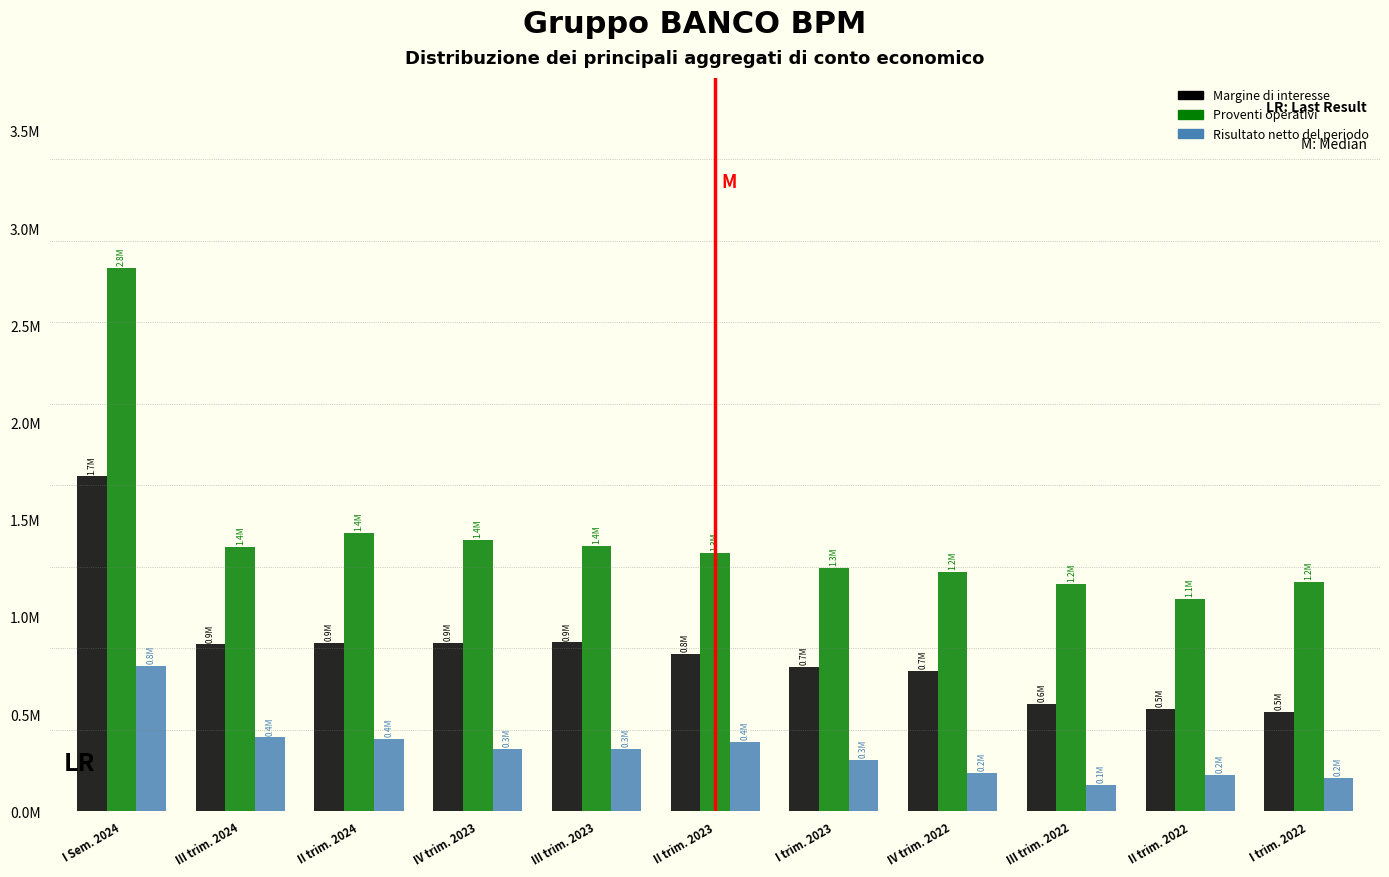

Are the bars grouped side by side (vs. stacked)?

Yes